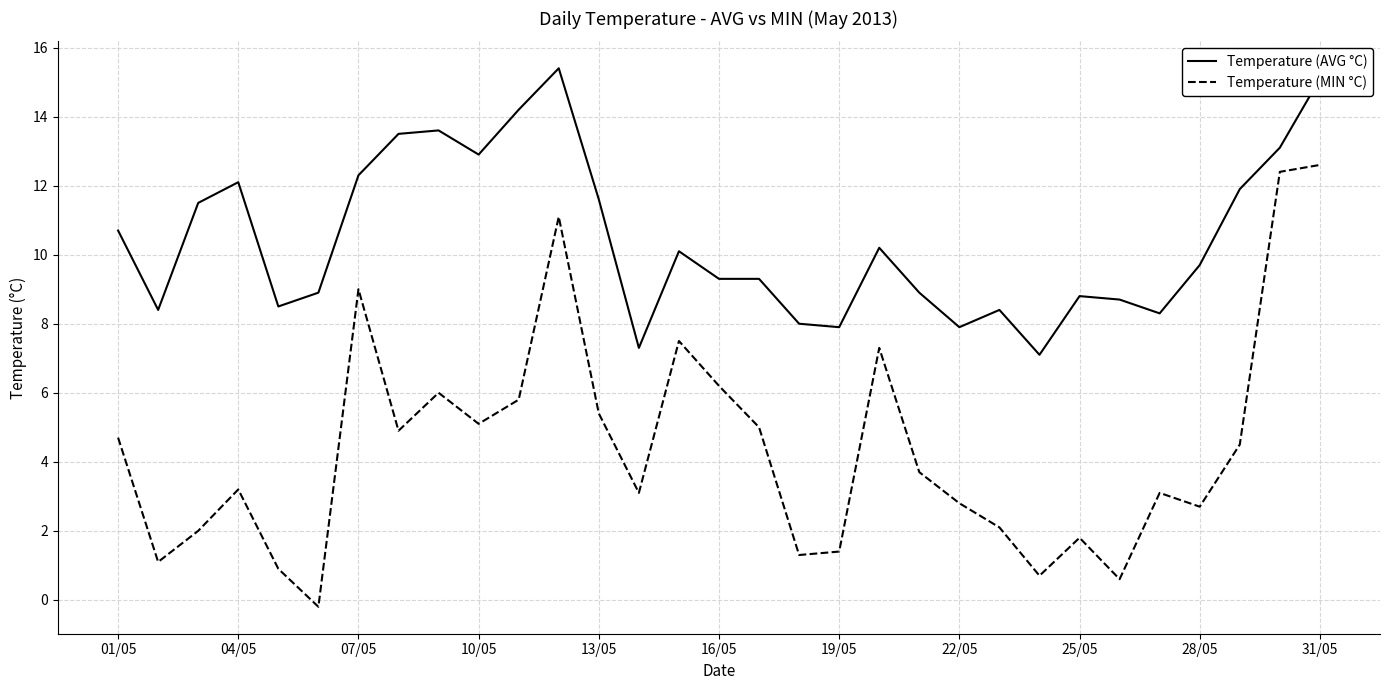

List the series in order of their peak value, lowest first.

Temperature (MIN °C), Temperature (AVG °C)